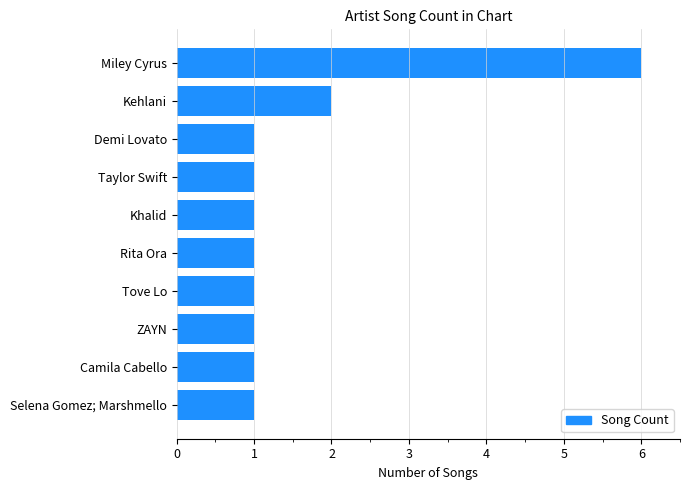

Reading bottom to top, extract all data points from this chart.

1	1	1	1	1	1	1	1	2	6